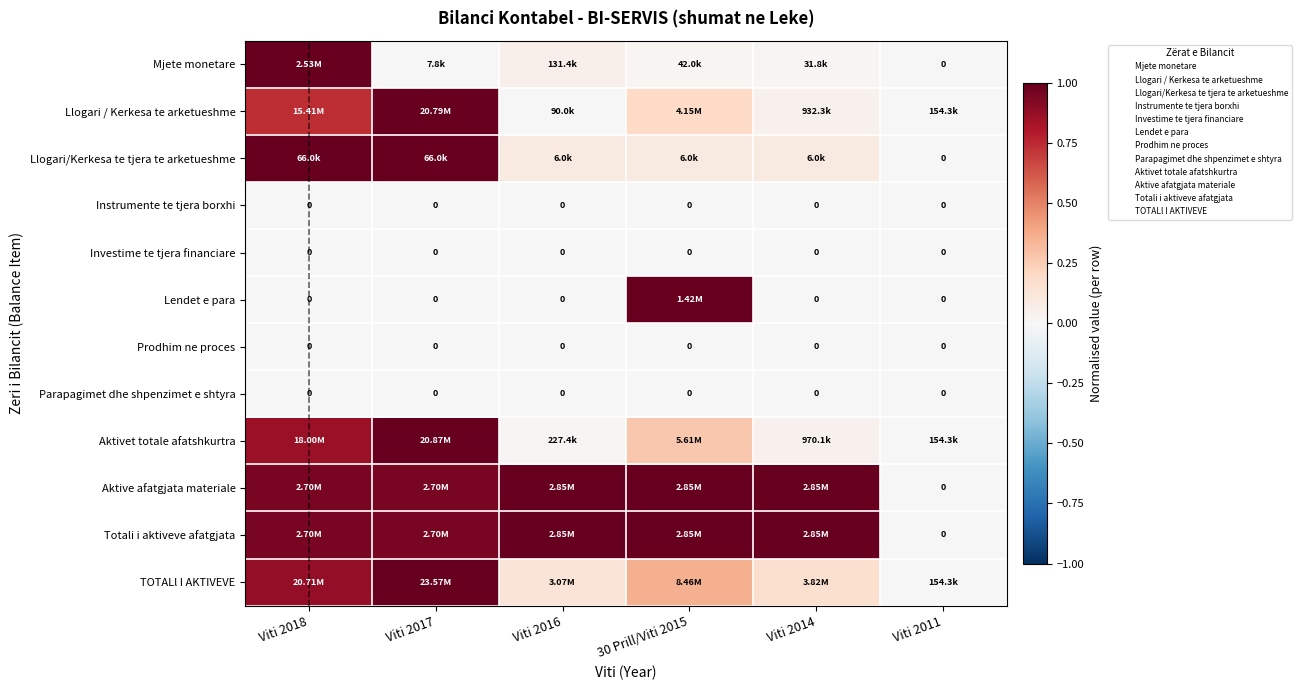

At how many categories does at least one series exceed 0?

6